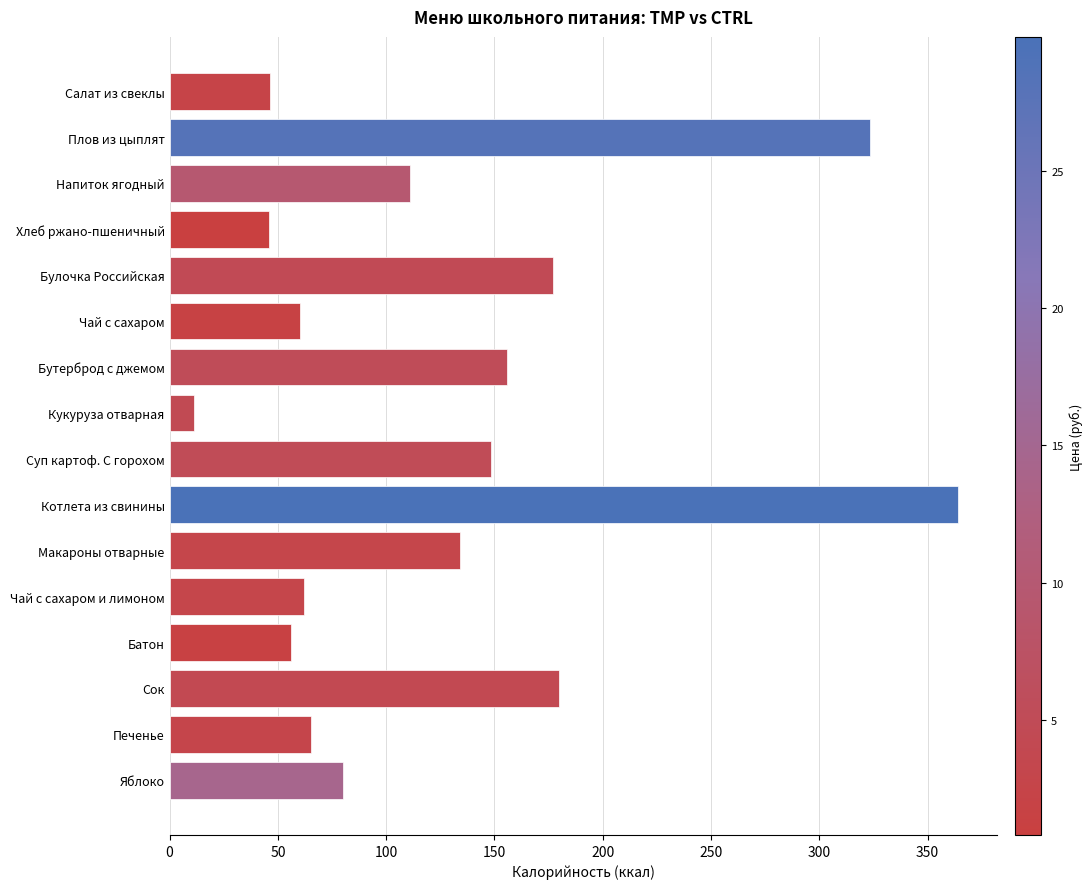

The chart shows a value of 134.3 at Макароны отварные. True or false?

True